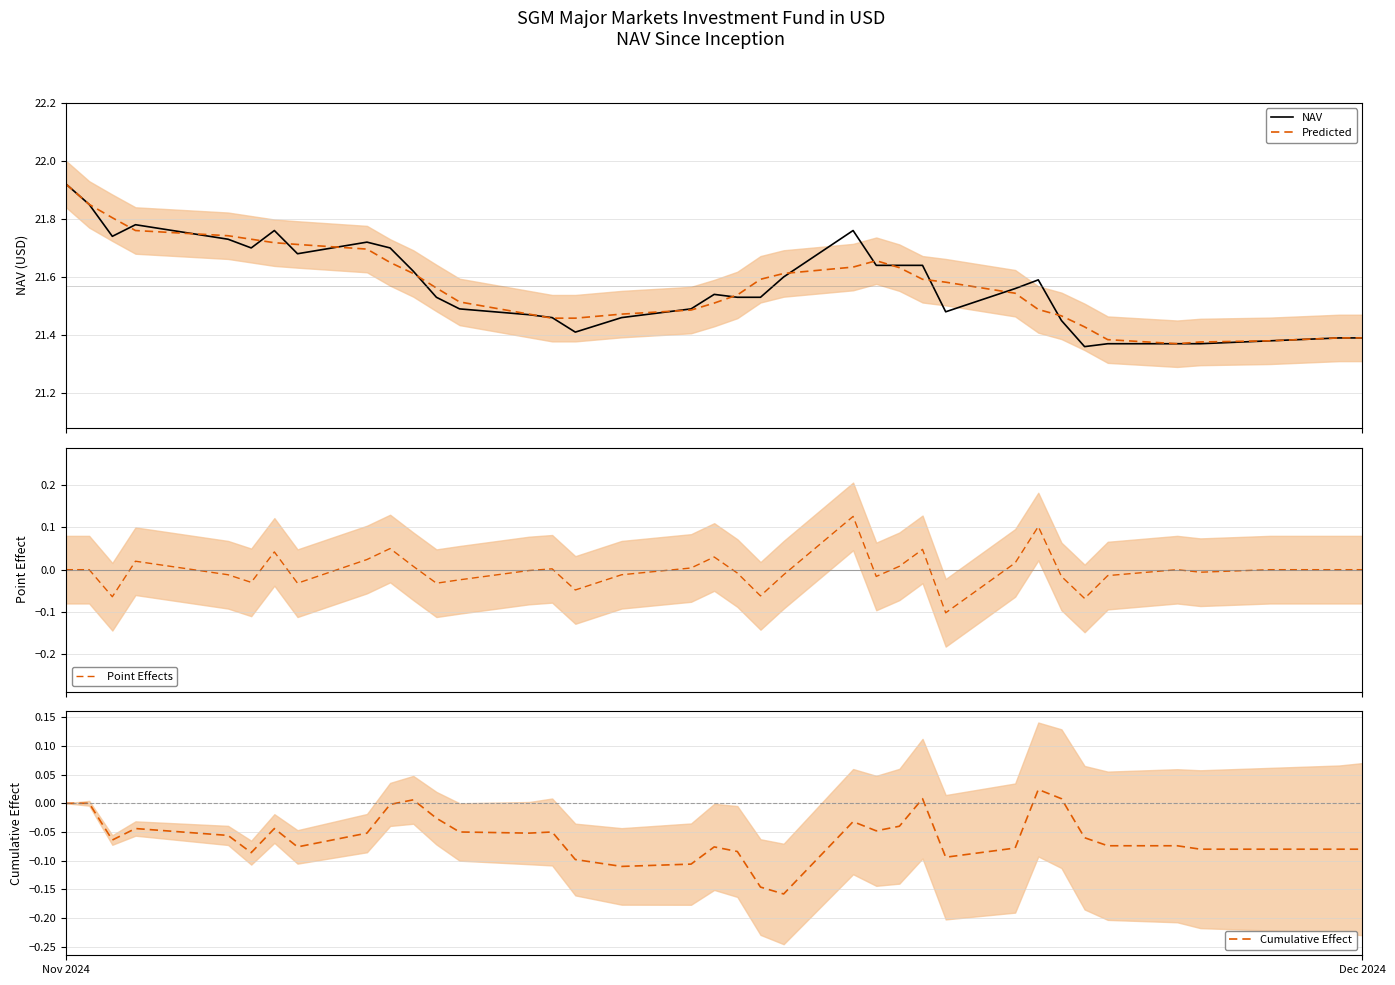

Reading right to left, transcribe all the data shown in this chart.

NAV: 21.4	21.4	21.4	21.4	21.4	21.4	21.4	21.4	21.6	21.6	21.5	21.6	21.6	21.6	21.8	21.6	21.5	21.5	21.5	21.5	21.5	21.4	21.5	21.5	21.5	21.5	21.6	21.7	21.7	21.7	21.8	21.7	21.7	21.8	21.7	21.9	21.9
Predicted: 21.4	21.4	21.4	21.4	21.4	21.4	21.4	21.5	21.5	21.5	21.6	21.6	21.6	21.7	21.6	21.6	21.6	21.5	21.5	21.5	21.5	21.5	21.5	21.5	21.5	21.6	21.6	21.7	21.7	21.7	21.7	21.7	21.7	21.8	21.8	21.9	21.9
Point Effects: 0.0	0.0	0.0	-0.0	0.0	-0.0	-0.1	-0.0	0.1	0.0	-0.1	0.0	0.0	-0.0	0.1	-0.0	-0.1	-0.0	0.0	0.0	-0.0	-0.0	0.0	-0.0	-0.0	-0.0	0.0	0.0	0.0	-0.0	0.0	-0.0	-0.0	0.0	-0.1	0.0	0.0
Cumulative Effect: -0.1	-0.1	-0.1	-0.1	-0.1	-0.1	-0.1	0.0	0.0	-0.1	-0.1	0.0	-0.0	-0.0	-0.0	-0.2	-0.1	-0.1	-0.1	-0.1	-0.1	-0.1	-0.1	-0.1	-0.1	-0.0	0.0	-0.0	-0.1	-0.1	-0.0	-0.1	-0.1	-0.0	-0.1	0.0	0.0